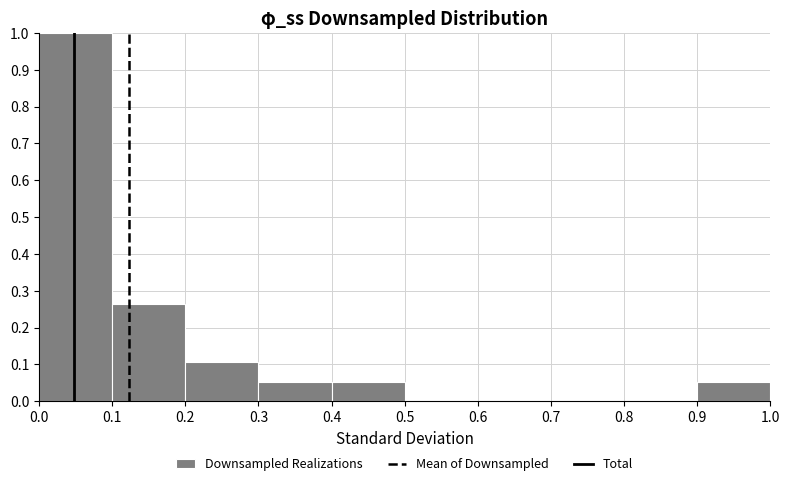

Which range on the x-axis has the tallest bar?

0.0 to 0.1